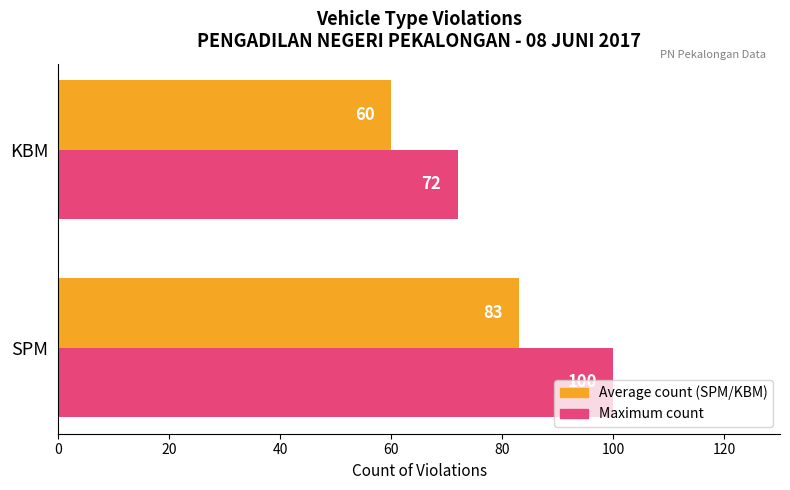

What is the total value across all series at SPM?

183